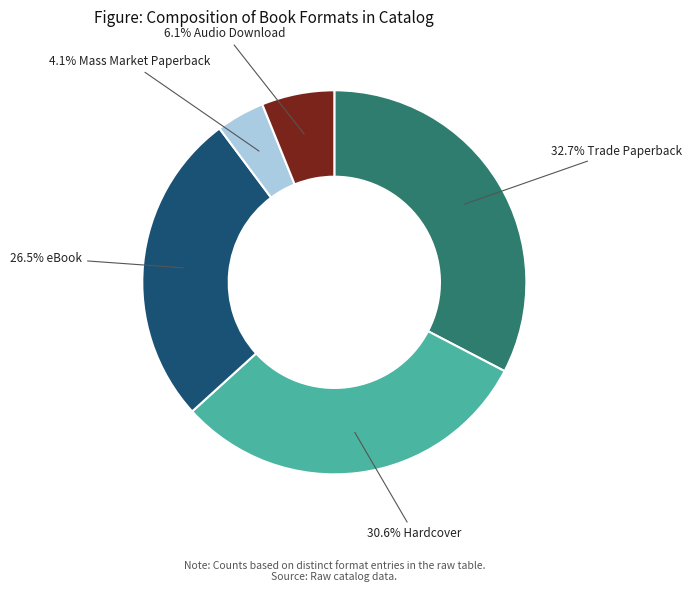

Does any single category account for the majority?

No